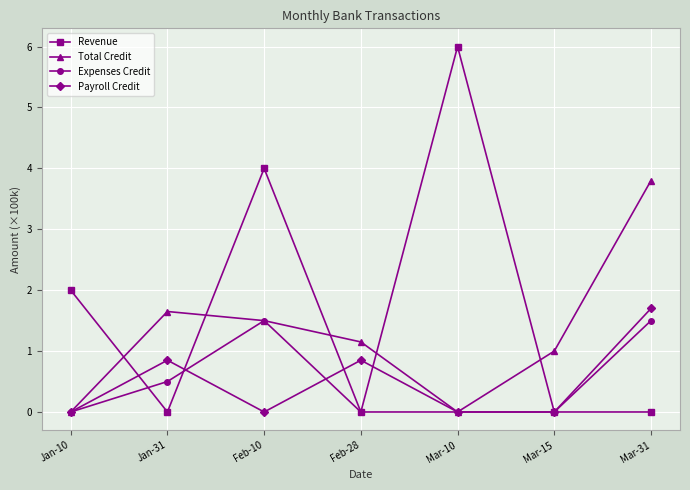

At which category does Total Credit reach its first local peak?

Jan-31